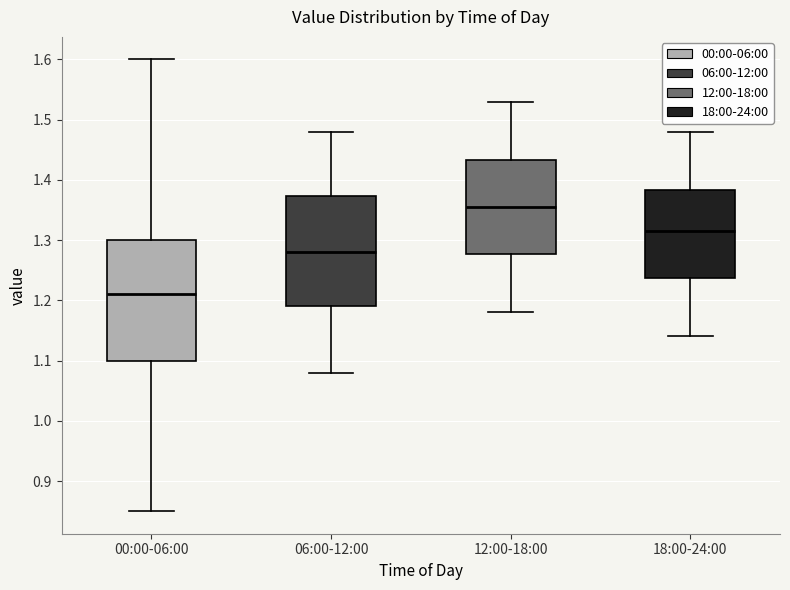

Which box's median line is the highest?

12:00-18:00